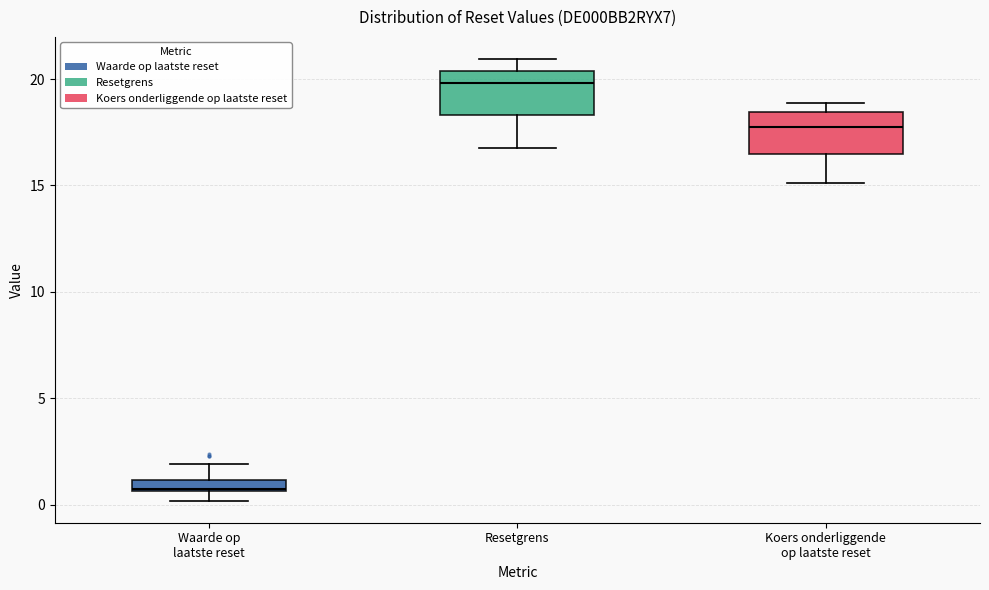

Where is the lower edge of the box for Waarde op laatste reset on the y-axis? The values are not printed on the chart, so give them approximately, as read against the axis.

0.5